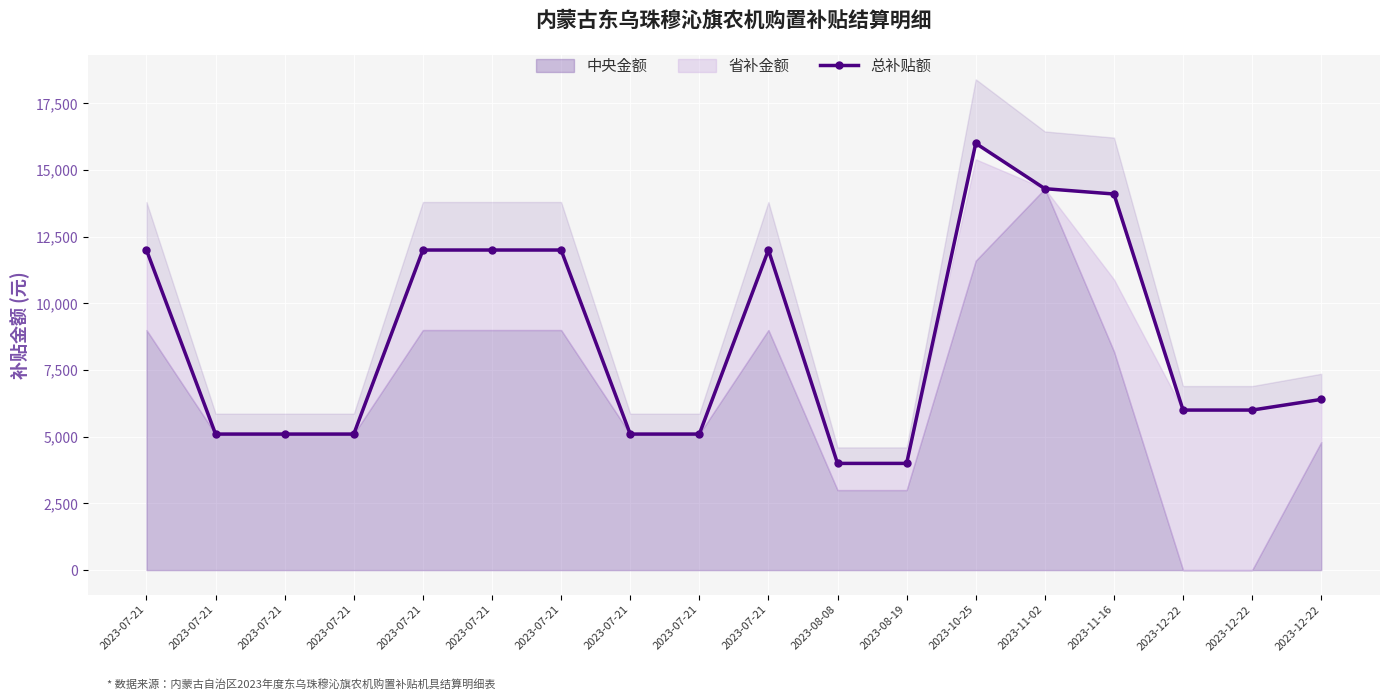

Is it true that the value at 2023-08-08 is 4000?

True